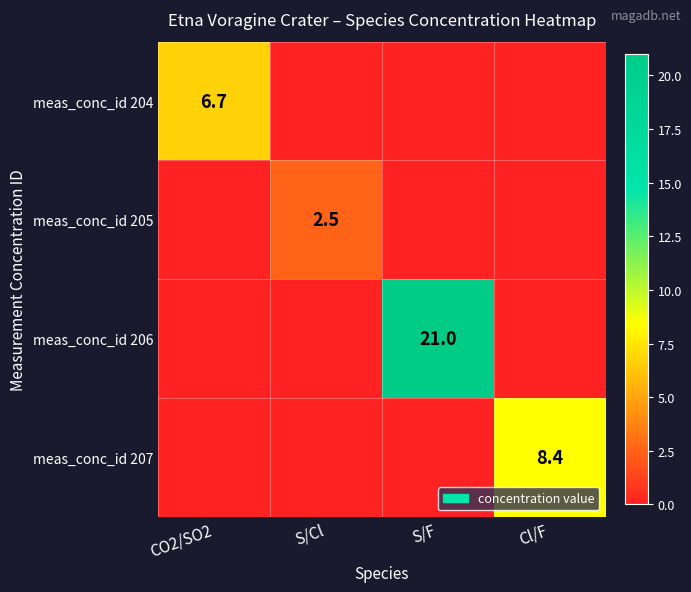

The value of meas_conc_id 207 at Cl/F is 5.8. True or false?

False